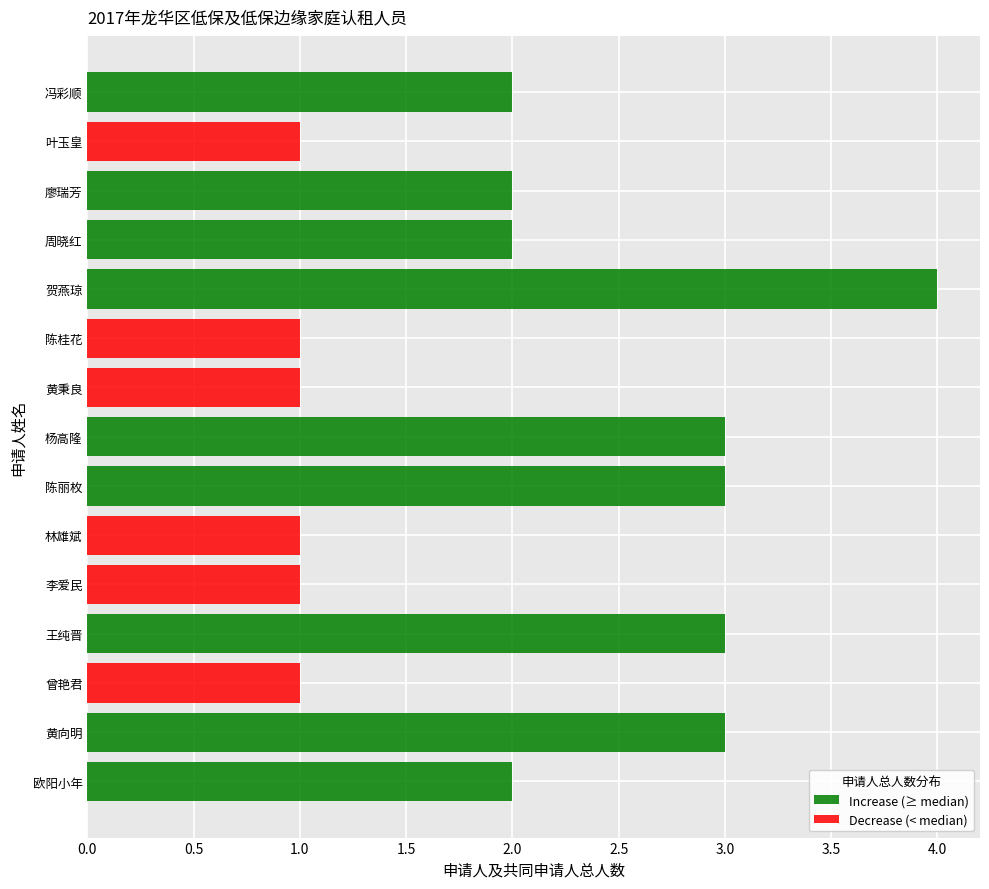

What is the difference between the second highest and second lowest values?

2